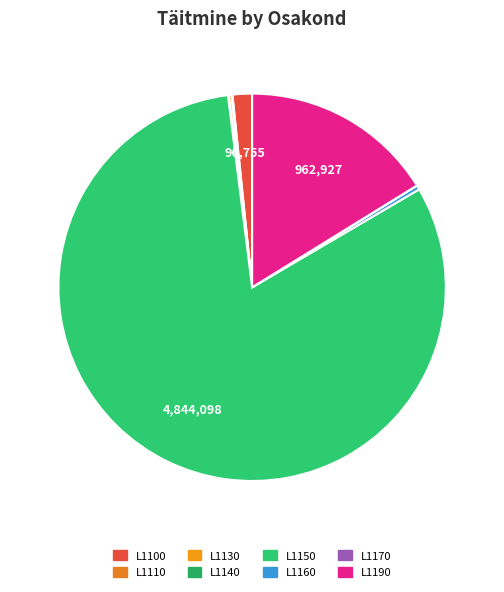

How many segments does this pie chart have?

8